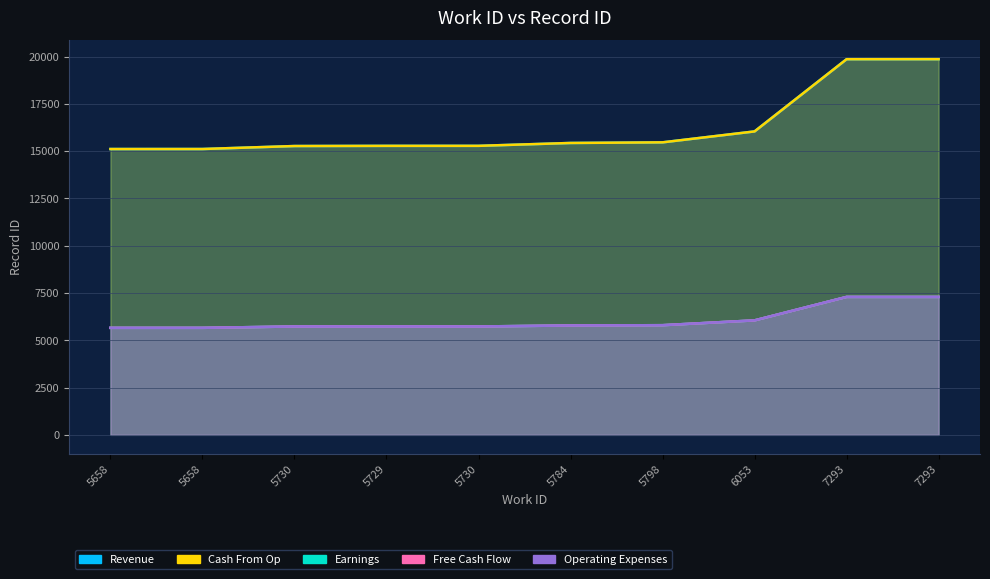

At how many categories does at least one series exceed 13474?

10